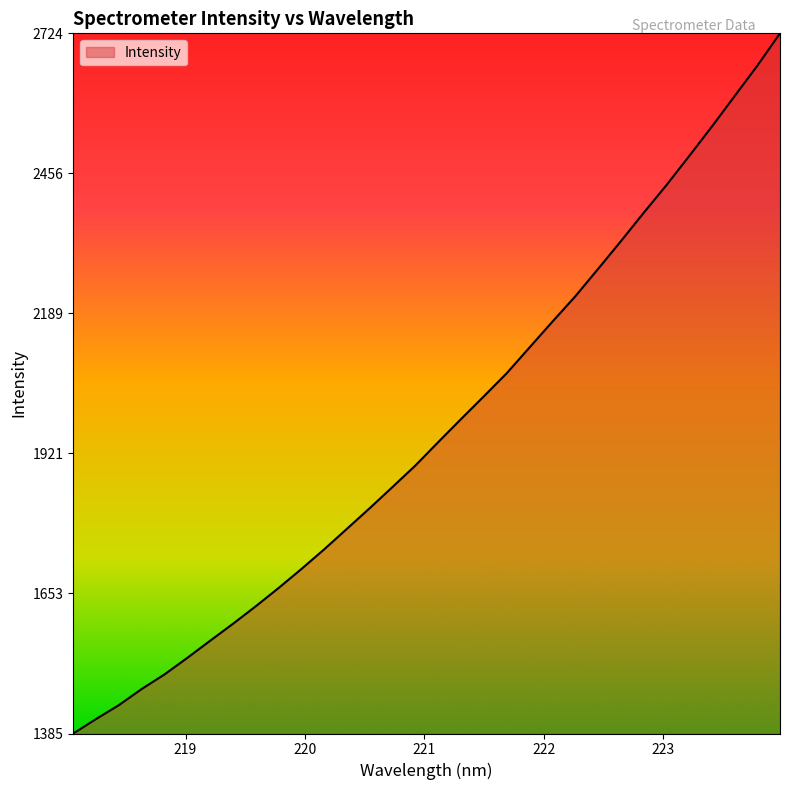

What is the smallest value displayed?

1385.6